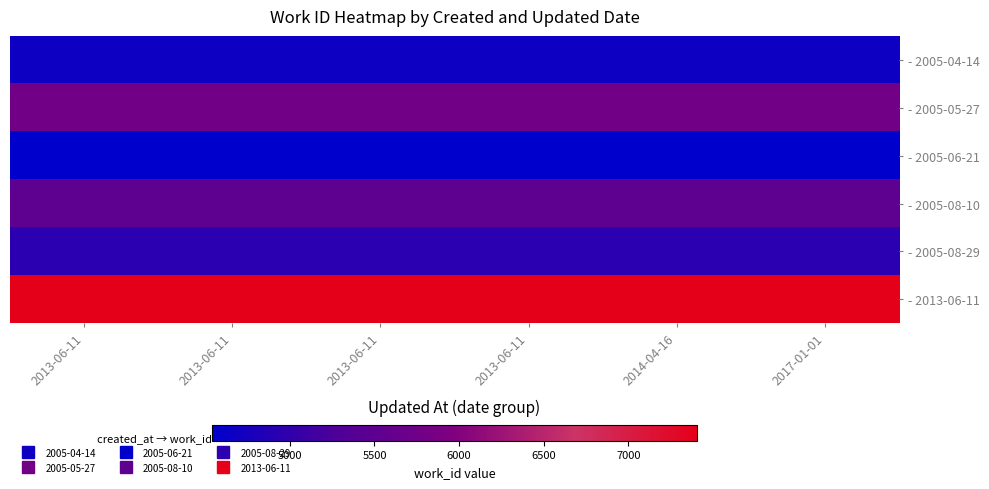

Reading left to right, list all the values displayed in this chart.

- 2005-04-14: 2013-06-11=4675	2013-06-11=4675	2013-06-11=4675	2013-06-11=4675	2014-04-16=4675	2017-01-01=4675
- 2005-05-27: 2013-06-11=5791	2013-06-11=5791	2013-06-11=5791	2013-06-11=5791	2014-04-16=5791	2017-01-01=5791
- 2005-06-21: 2013-06-11=4538	2013-06-11=4538	2013-06-11=4538	2013-06-11=4538	2014-04-16=4538	2017-01-01=4538
- 2005-08-10: 2013-06-11=5505	2013-06-11=5505	2013-06-11=5505	2013-06-11=5505	2014-04-16=5505	2017-01-01=5505
- 2005-08-29: 2013-06-11=4939	2013-06-11=4939	2013-06-11=4939	2013-06-11=4939	2014-04-16=4939	2017-01-01=4939
- 2013-06-11: 2013-06-11=7408	2013-06-11=7408	2013-06-11=7408	2013-06-11=7408	2014-04-16=7408	2017-01-01=7408